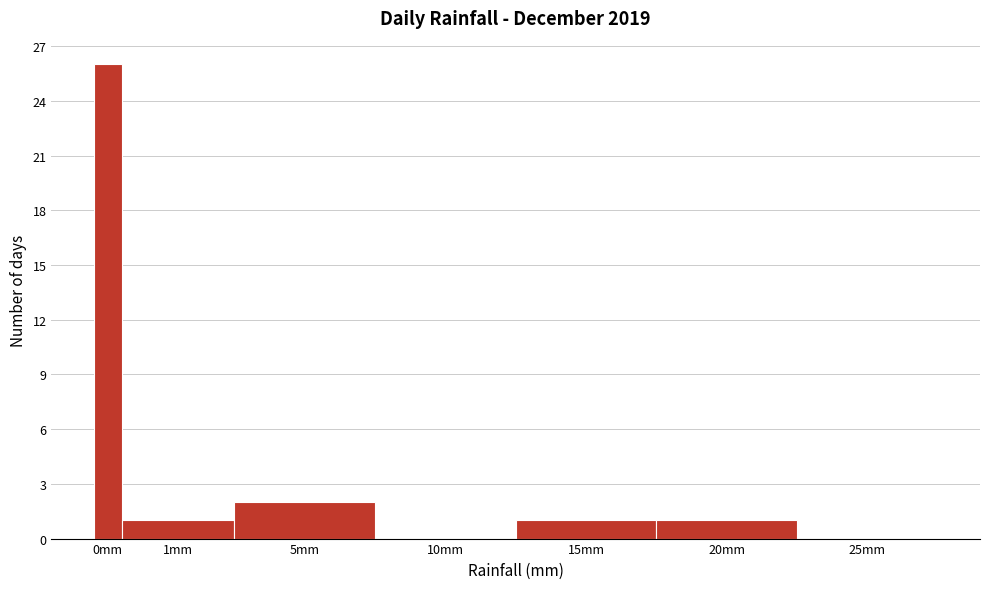

Reading left to right, transcribe all the data shown in this chart.

0mm=26	1mm=1	5mm=2	10mm=0	15mm=1	20mm=1	25mm=0